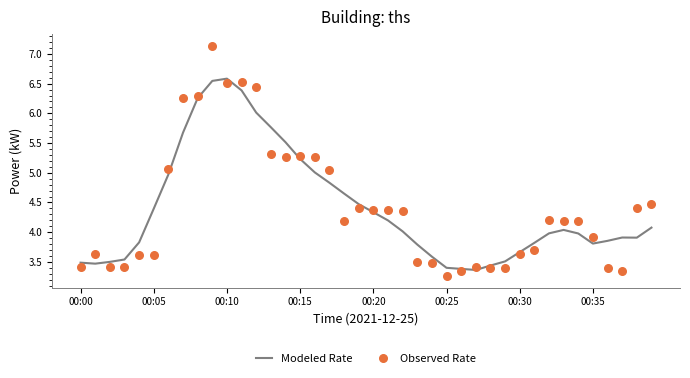

At how many categories does at least one series exceed 4?

23